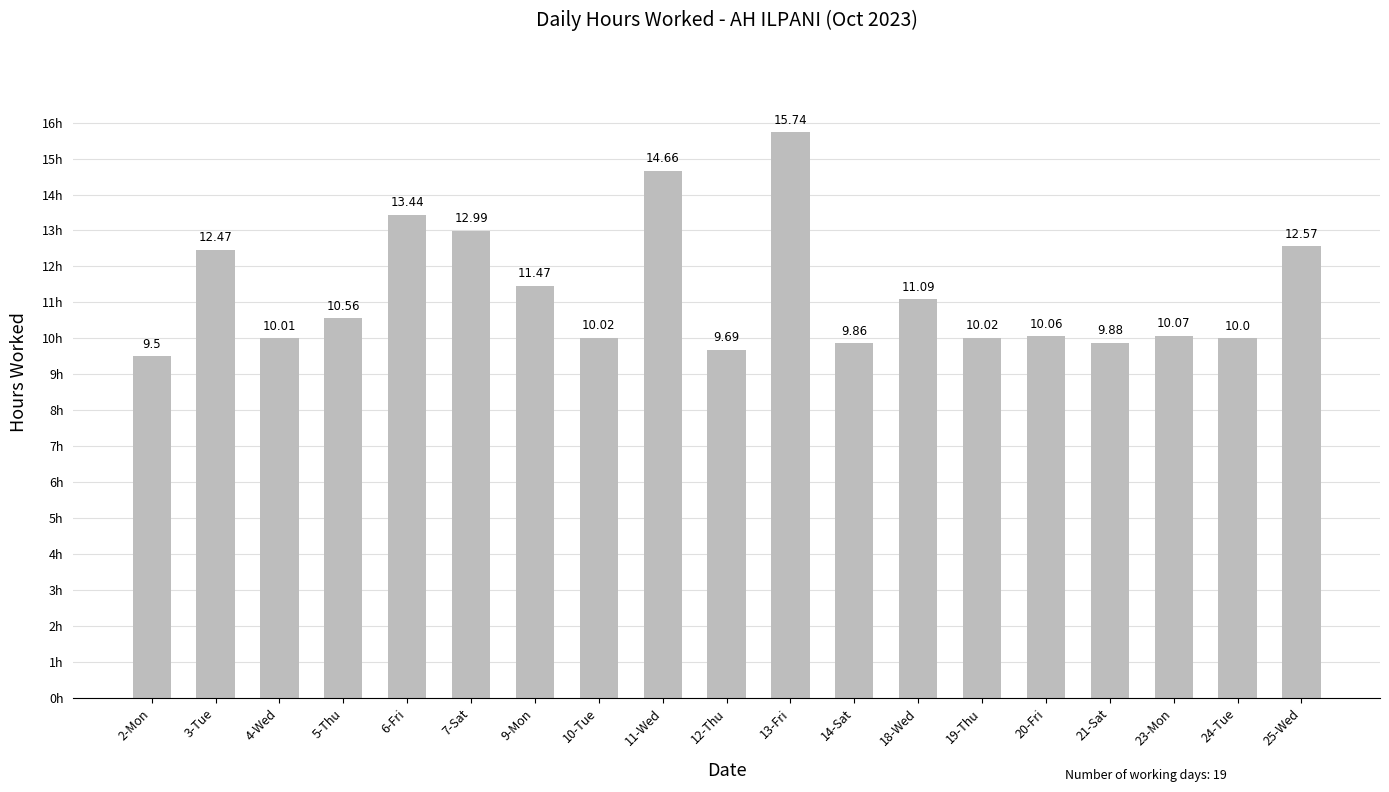

What is the change in value from 12-Thu to 14-Sat?

+0.2